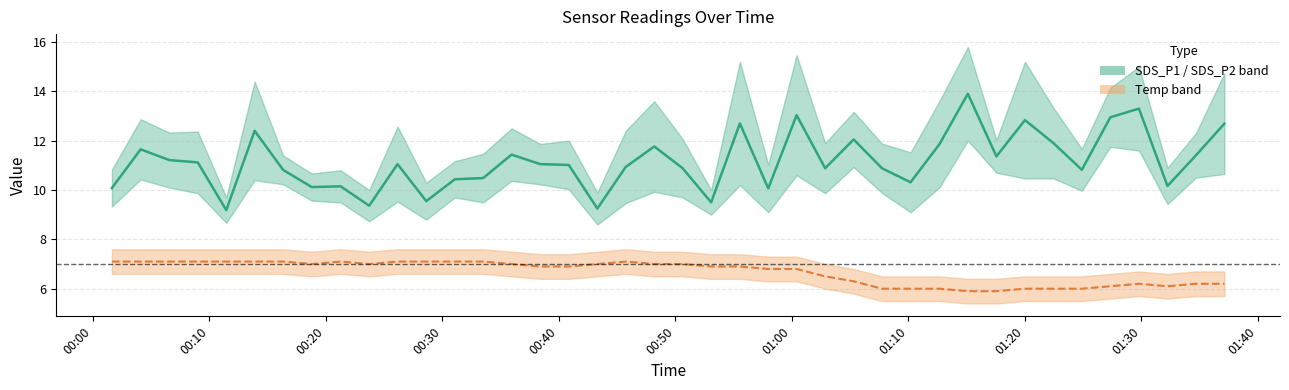

What is the sum of all values?

446.6